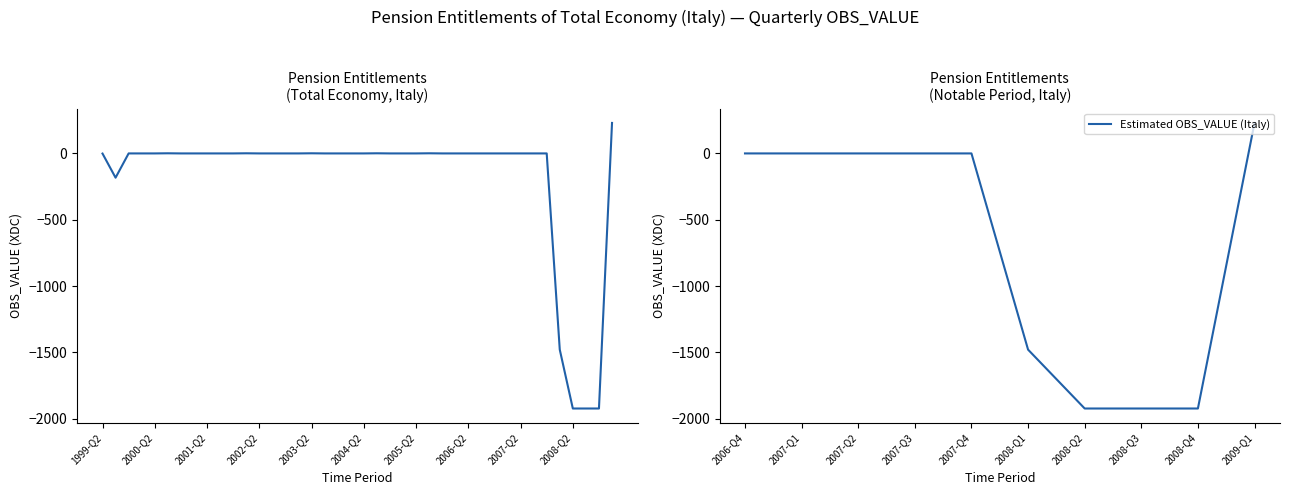

What is the greatest value displayed?

230